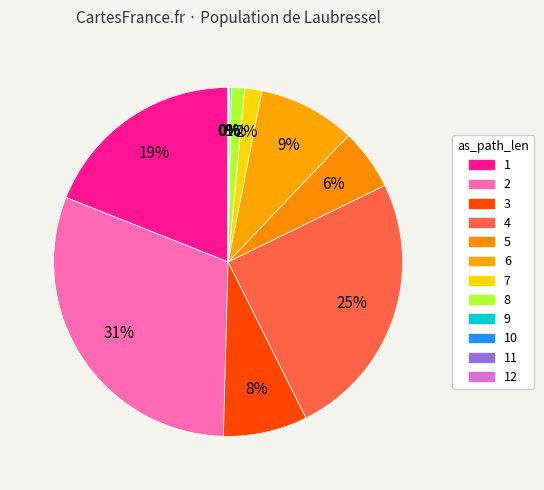

Do 3 and 7 together represent more than half of the pie?

No